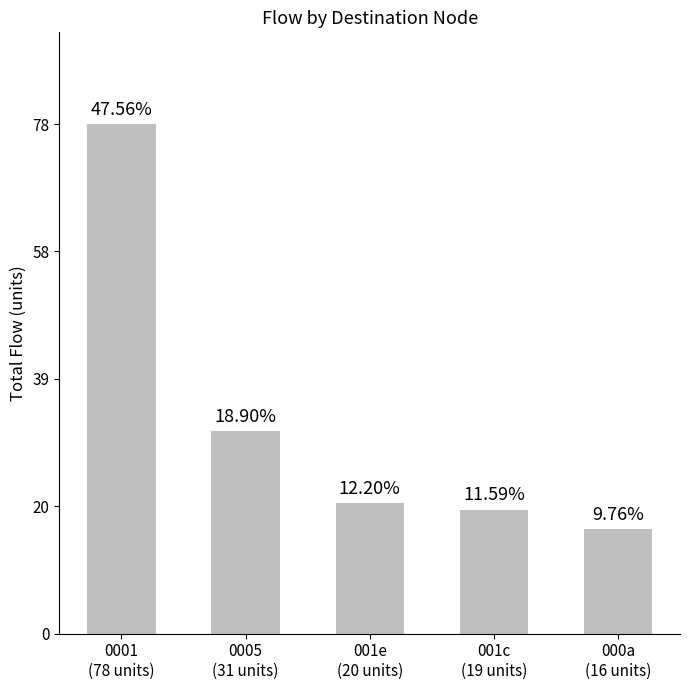

How many bars are there in total?

5